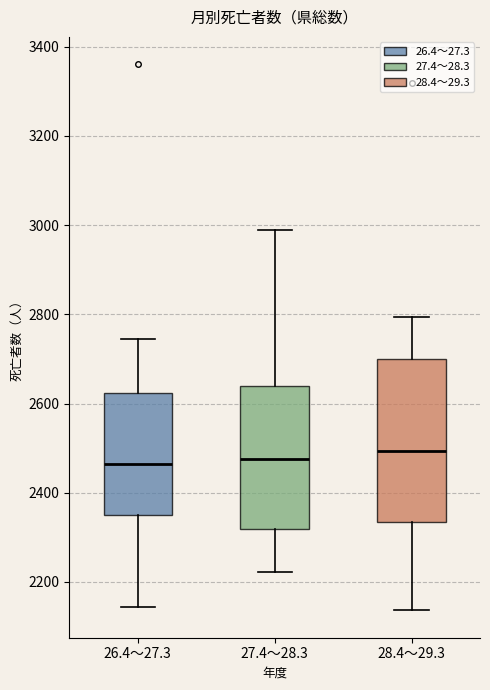

Reading left to right, read every box against the y-axis: the position of its median line, the range the box covers, and the ends of its whiskers. The values are not printed on the chart, so give them approximately, as read against the axis.

26.4～27.3: median 2460, box 2340 to 2620, whiskers 2140 to 2740
27.4～28.3: median 2480, box 2320 to 2640, whiskers 2220 to 2980
28.4～29.3: median 2500, box 2340 to 2700, whiskers 2140 to 2800